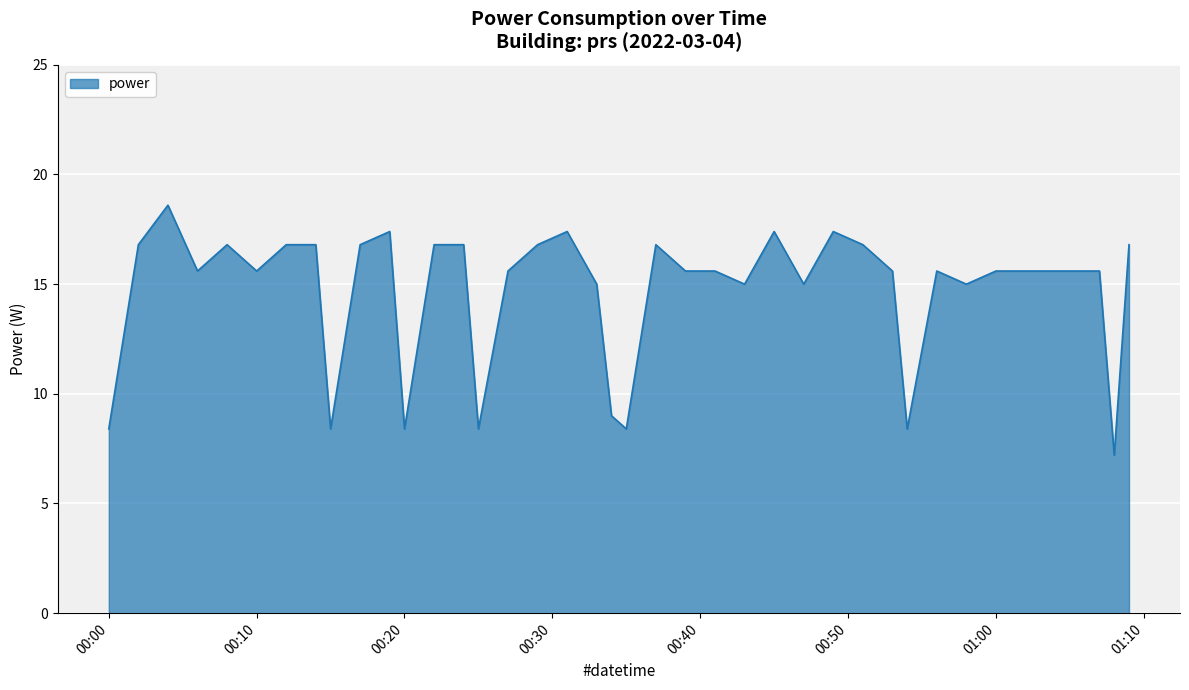

Reading right to left, transcribe all the data shown in this chart.

16.8	7.2	15.6	15.6	15.6	15.6	15.6	15.0	15.6	8.4	15.6	16.8	17.4	15.0	17.4	15.0	15.6	15.6	16.8	8.4	9.0	15.0	17.4	16.8	15.6	8.4	16.8	16.8	8.4	17.4	16.8	8.4	16.8	16.8	15.6	16.8	15.6	18.6	16.8	8.4